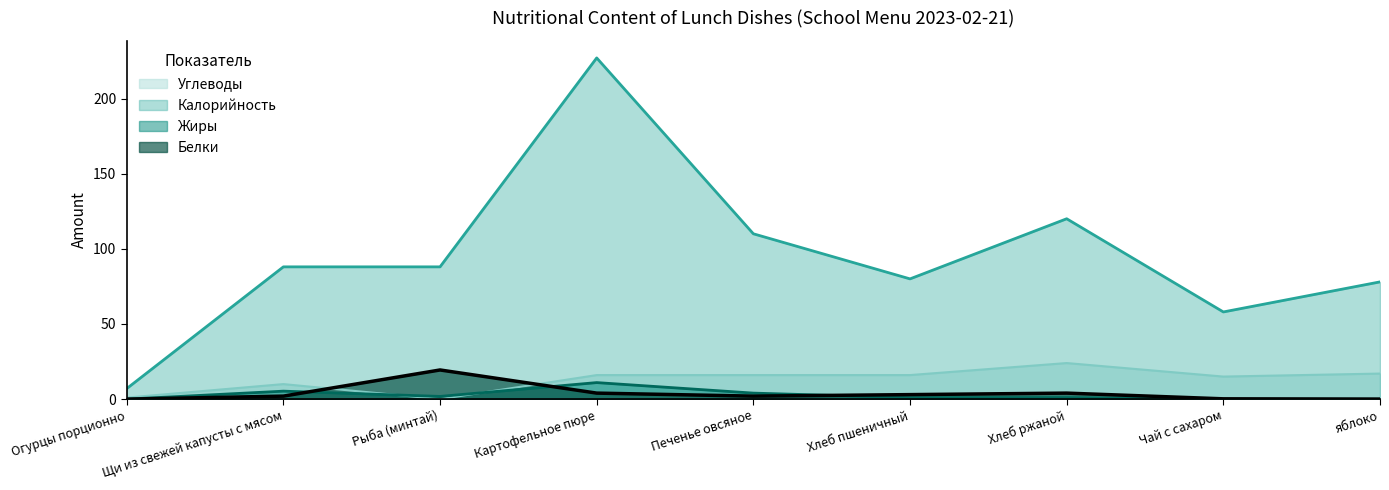

Which series has the largest range (max minus min)?

Калорийность (line)